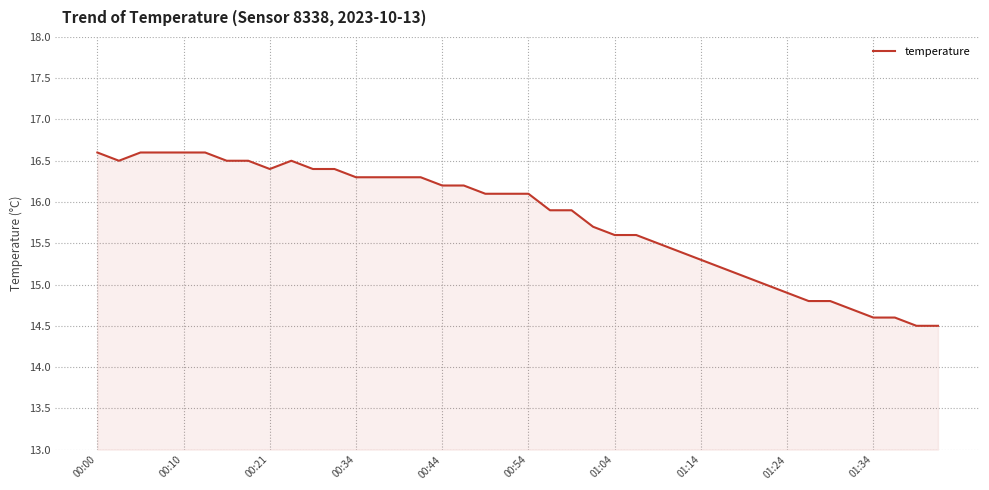

Does the chart have visible grid lines?

Yes